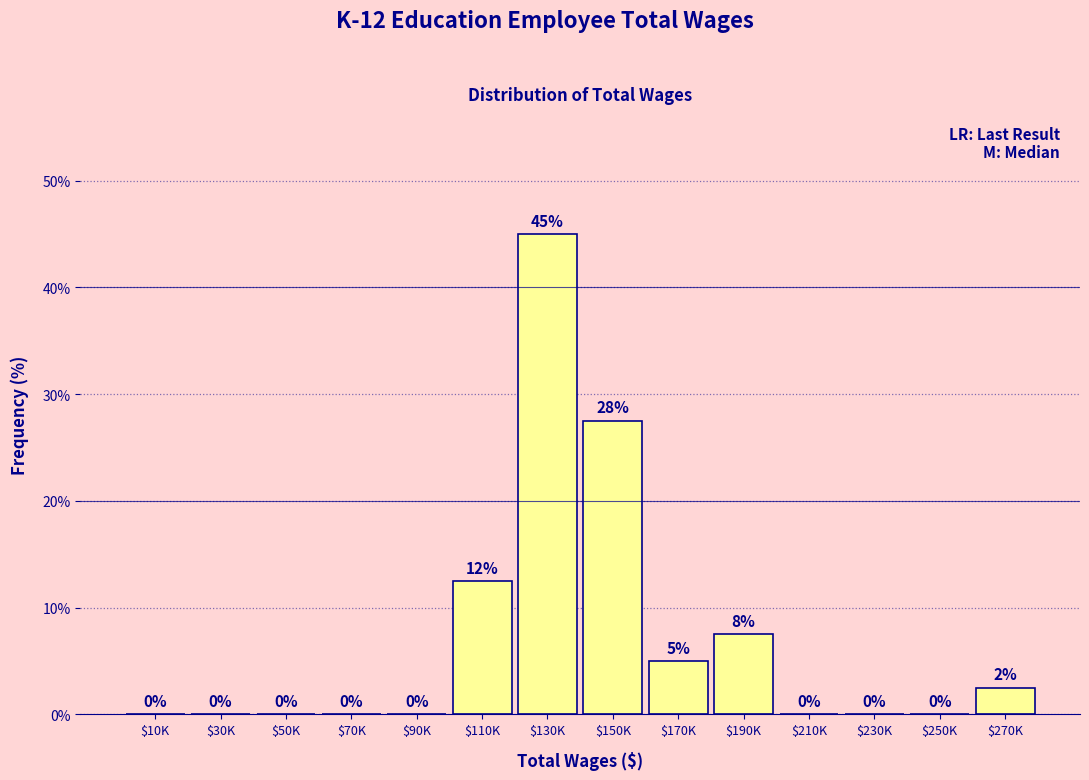

Is it true that the value at $230K is 29.2?

False